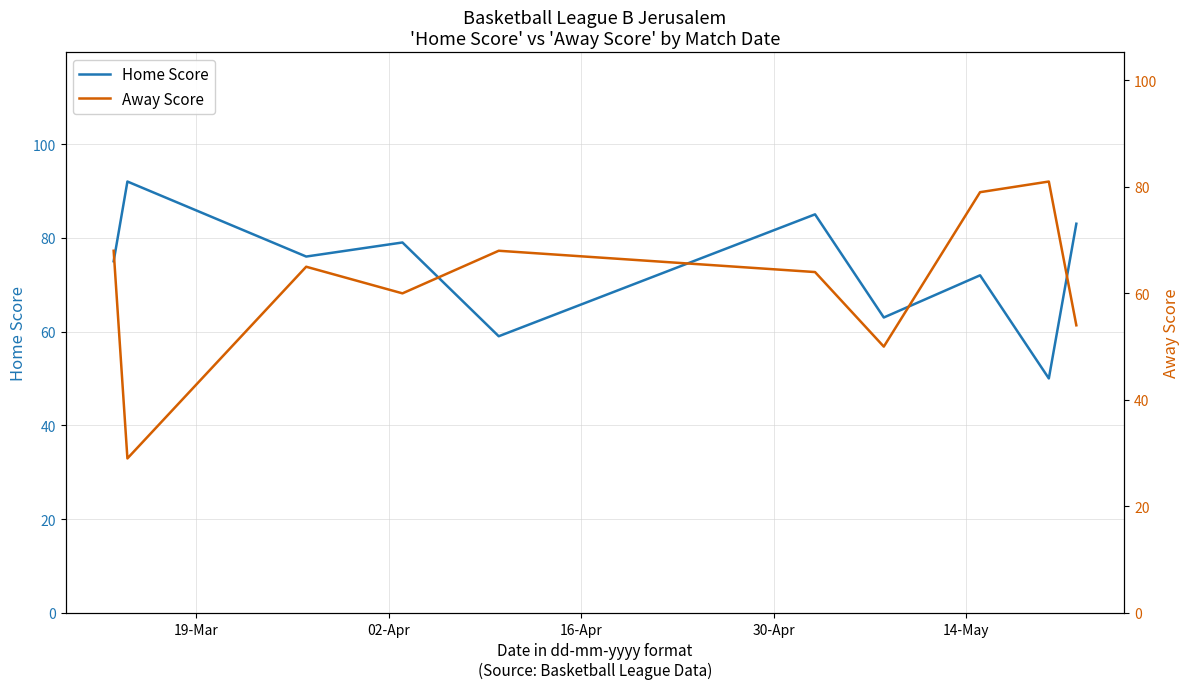

What is the minimum value for Home Score?

50